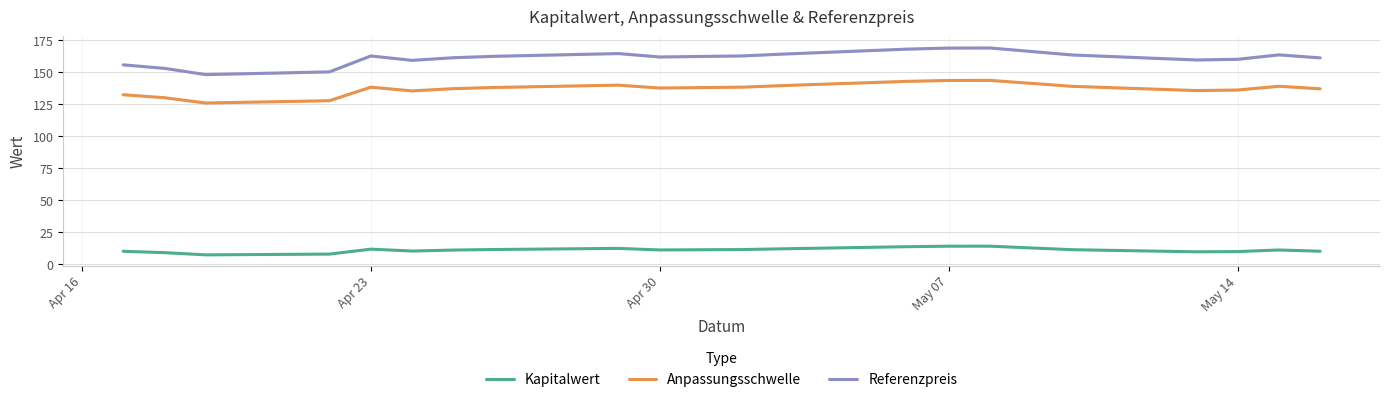

True or false: Referenzpreis and Anpassungsschwelle cross at least once.

False